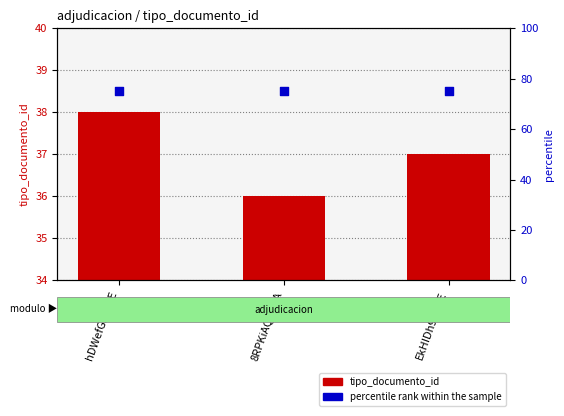

Is the value of percentile rank within the sample at hDWefGxVcAE greater than the value of tipo_documento_id at EkHIDh9qSdE?

Yes